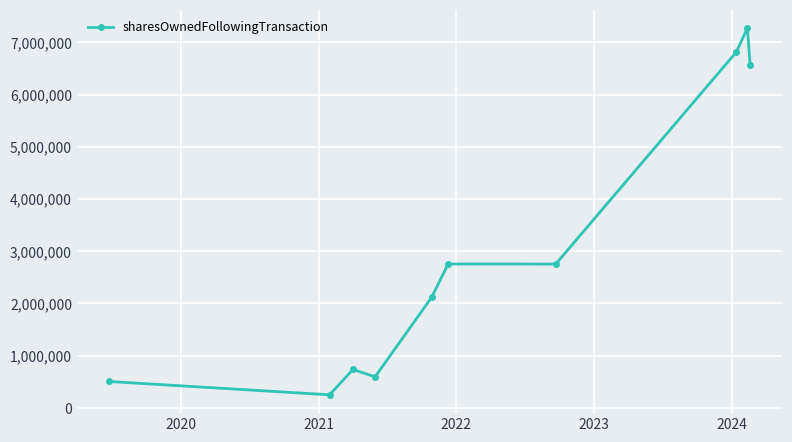

What is the average value?

3036287